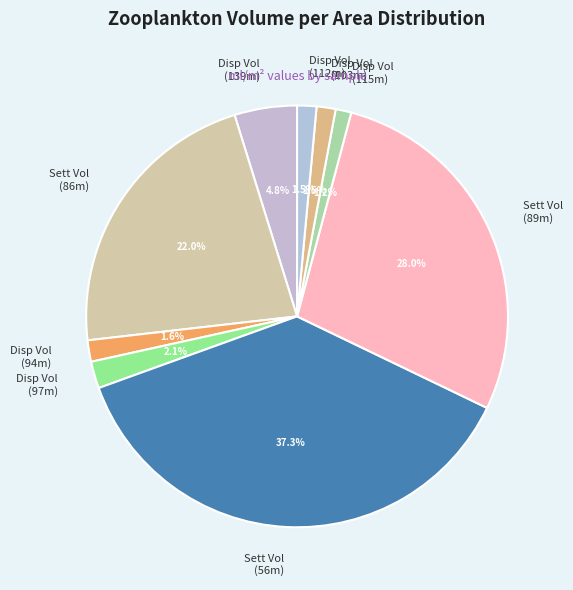

Is there any slice that represents more than half of the pie?

No